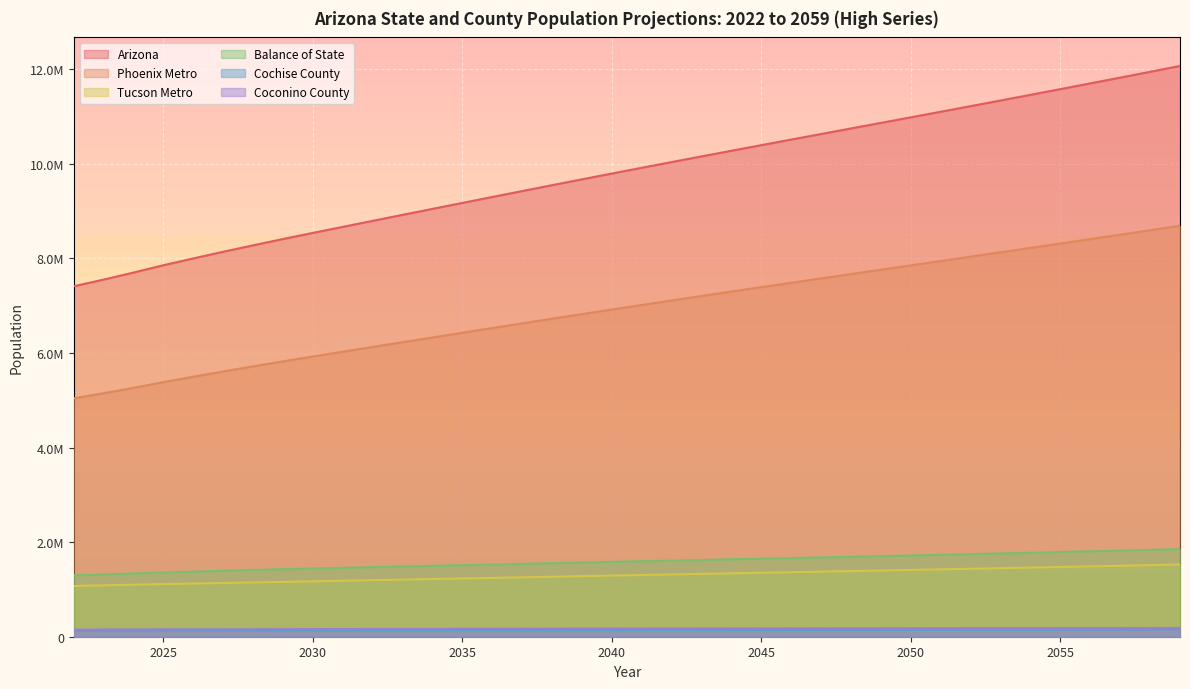

At which label does Arizona first exceed 9914500?

2042